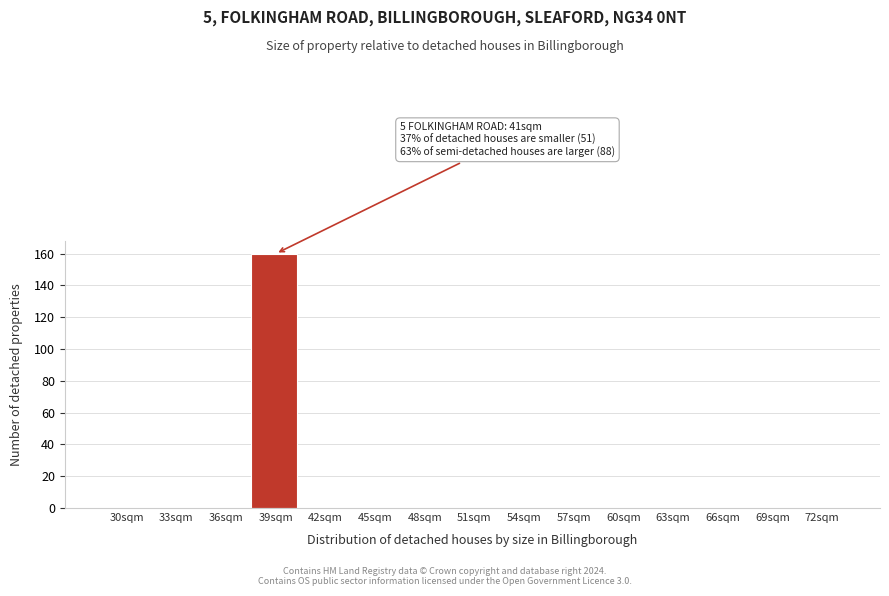

Reading left to right, list all the values displayed in this chart.

30sqm=0	33sqm=0	36sqm=0	39sqm=160	42sqm=0	45sqm=0	48sqm=0	51sqm=0	54sqm=0	57sqm=0	60sqm=0	63sqm=0	66sqm=0	69sqm=0	72sqm=0